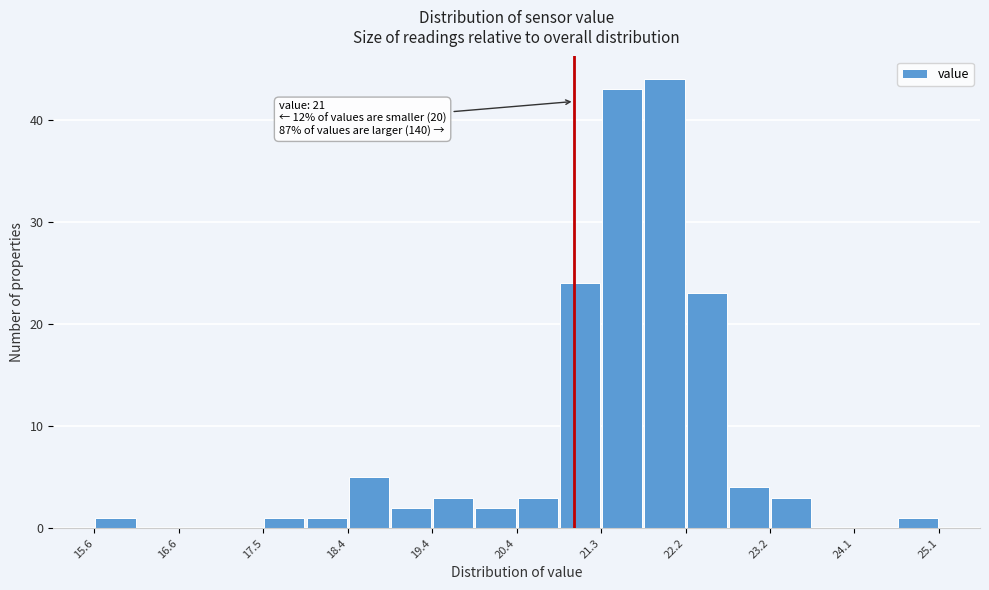

Which range on the x-axis has the tallest bar?

21.8 to 22.3